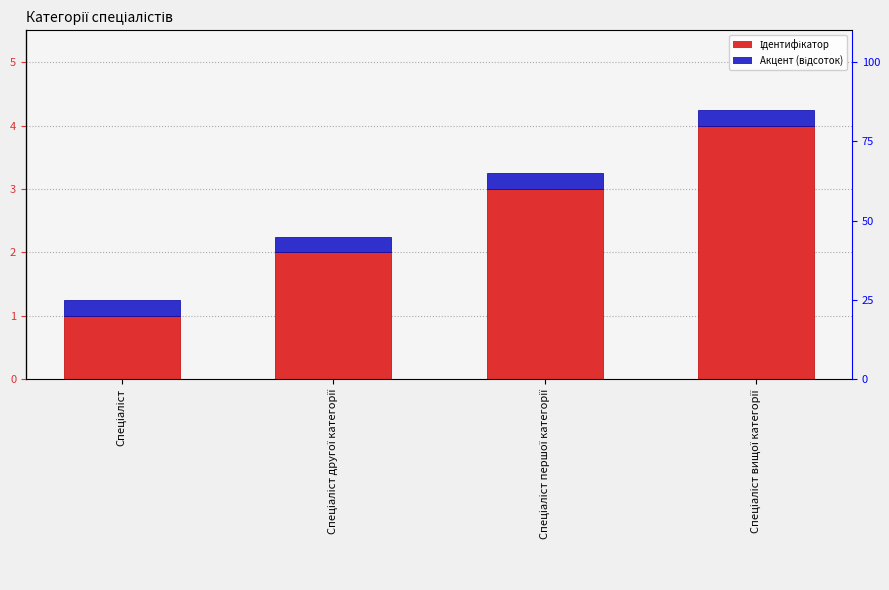

Count the Ідентифікатор values in the range 2 to 4.

3